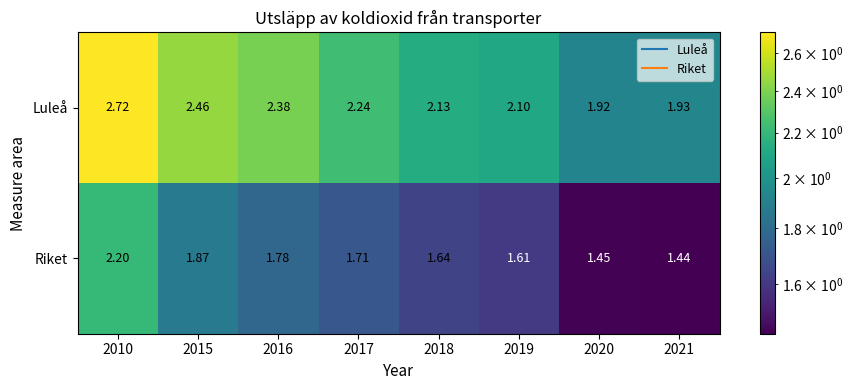

Is the value of Luleå at 2018 greater than the value of Riket at 2016?

Yes